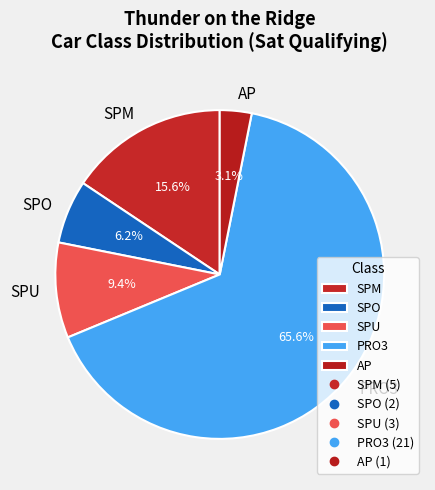

What portion of the pie excludes SPM?

84.4%